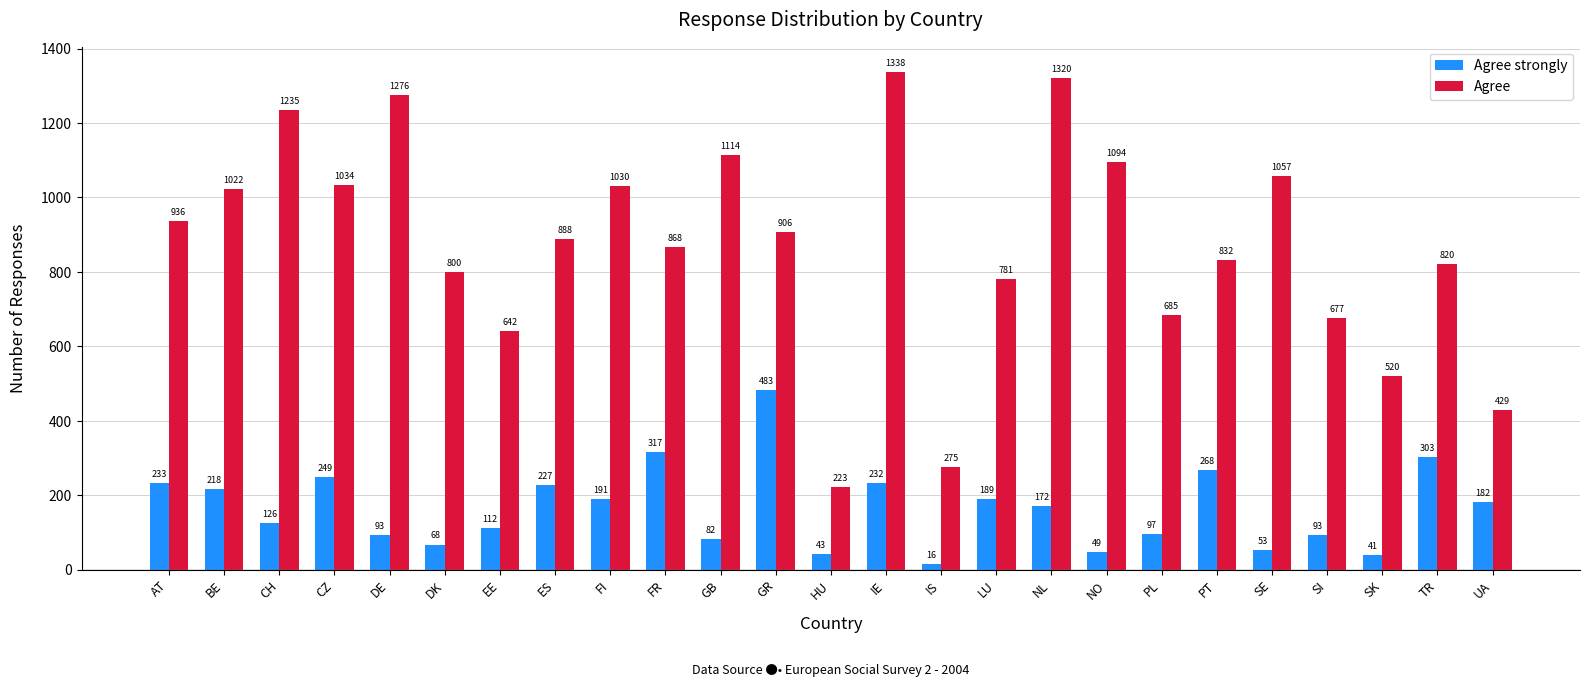

Rank the categories by Agree value from lowest to highest.

HU, IS, UA, SK, EE, SI, PL, LU, DK, TR, PT, FR, ES, GR, AT, BE, FI, CZ, SE, NO, GB, CH, DE, NL, IE